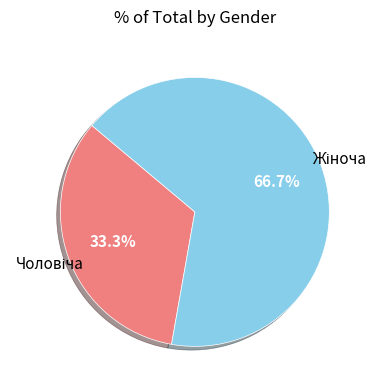

Is there any slice that represents more than half of the pie?

Yes